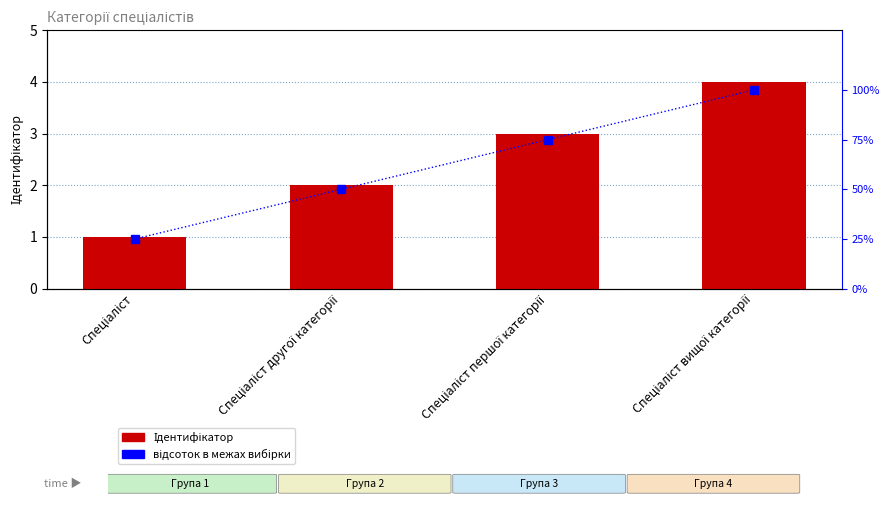

Which series has the largest range (max minus min)?

відсоток в межах вибірки